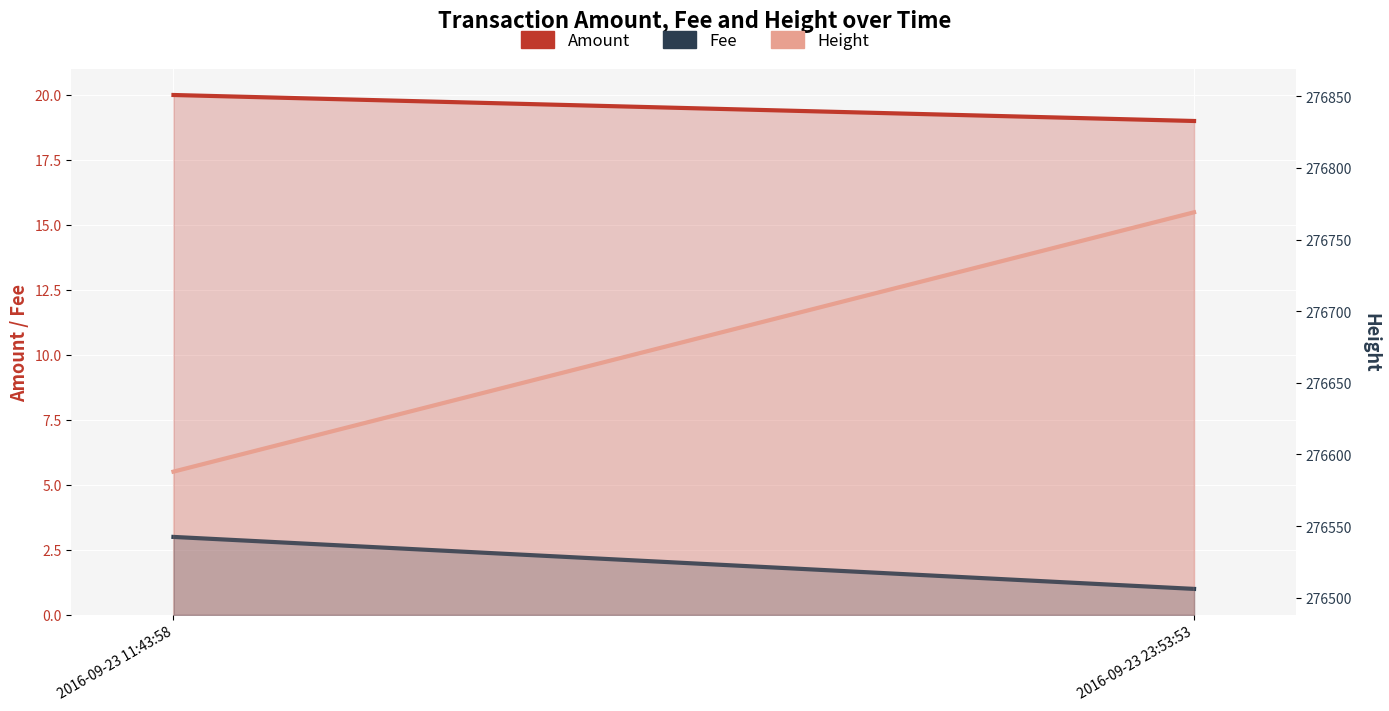

What is the label of the 2nd point from the right?

2016-09-23 11:43:58